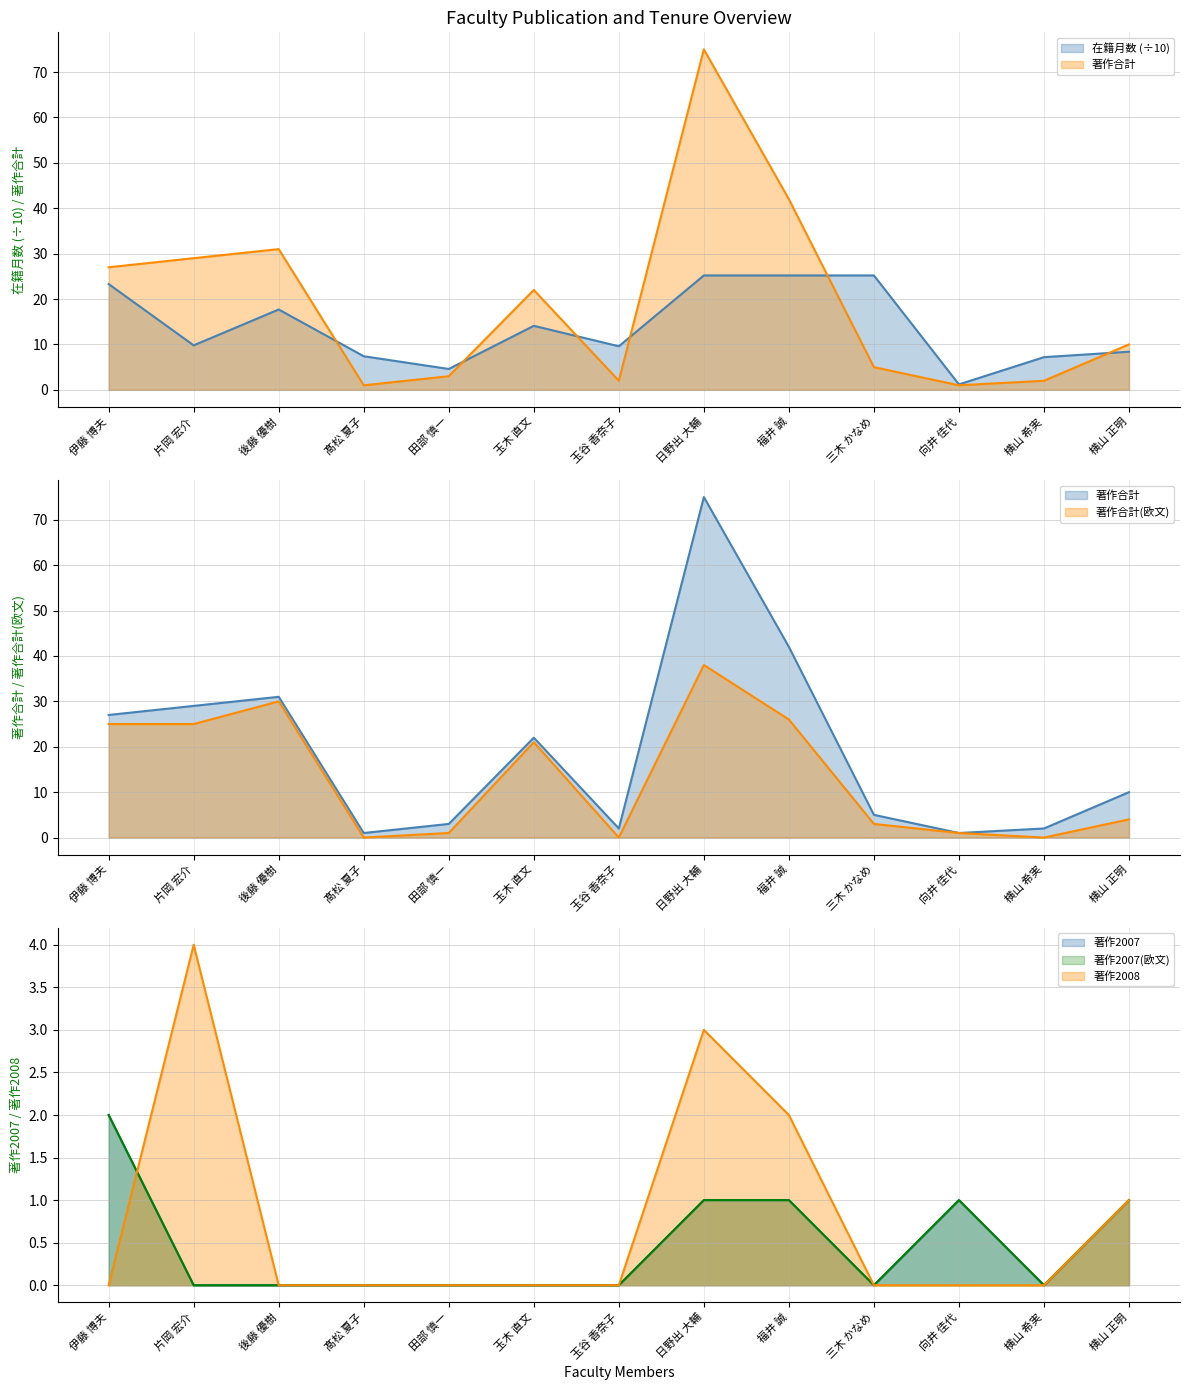

What is the highest value of the 著作合計(欧文) series?

38.0